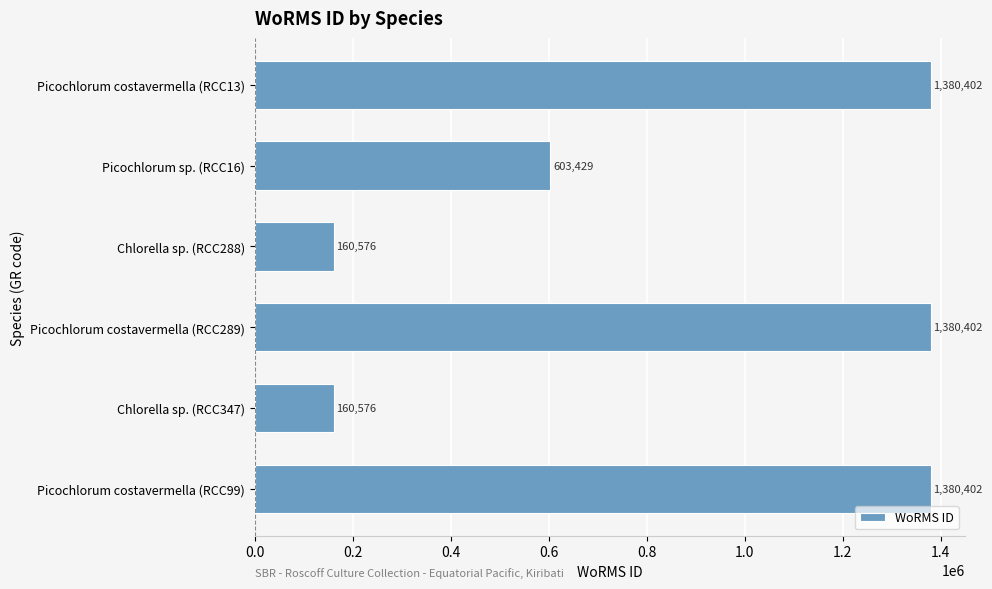

The chart shows a value of 106252 at Chlorella sp. (RCC347). True or false?

False